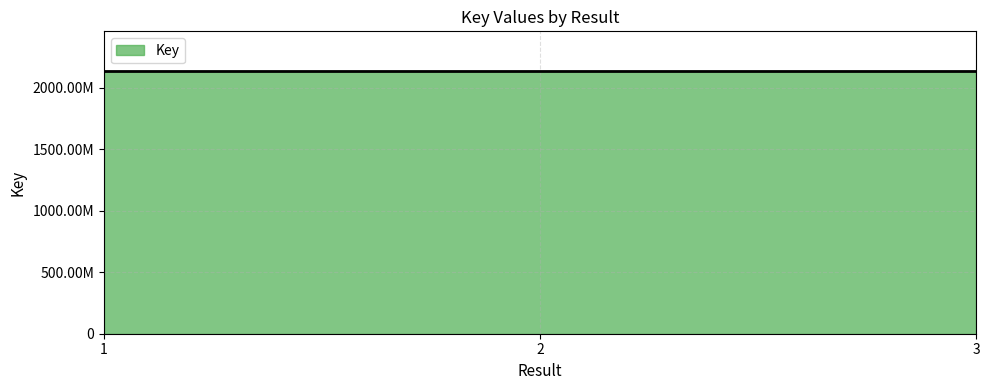

List the labels in order of value, smallest first.

1, 2, 3